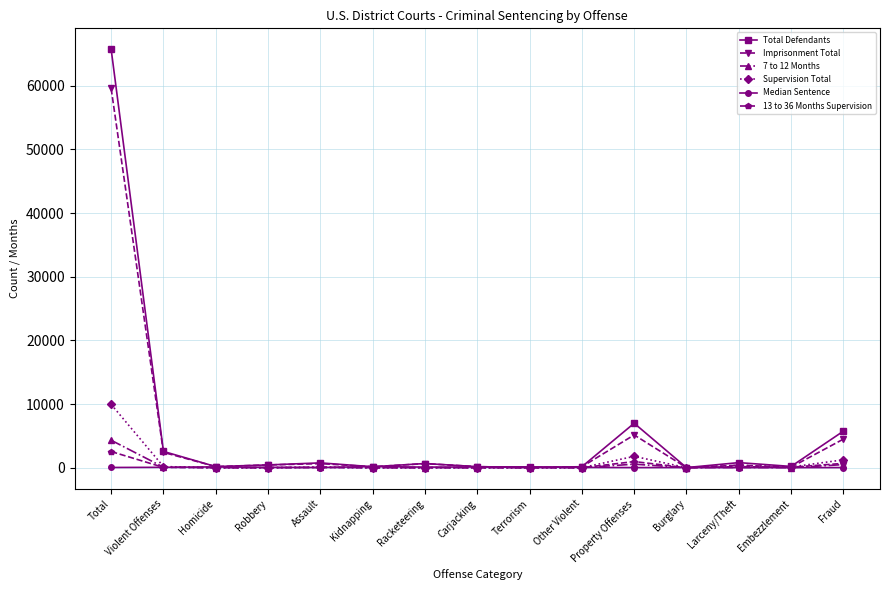

What is the difference between the highest and lowest values at Burglary?

23